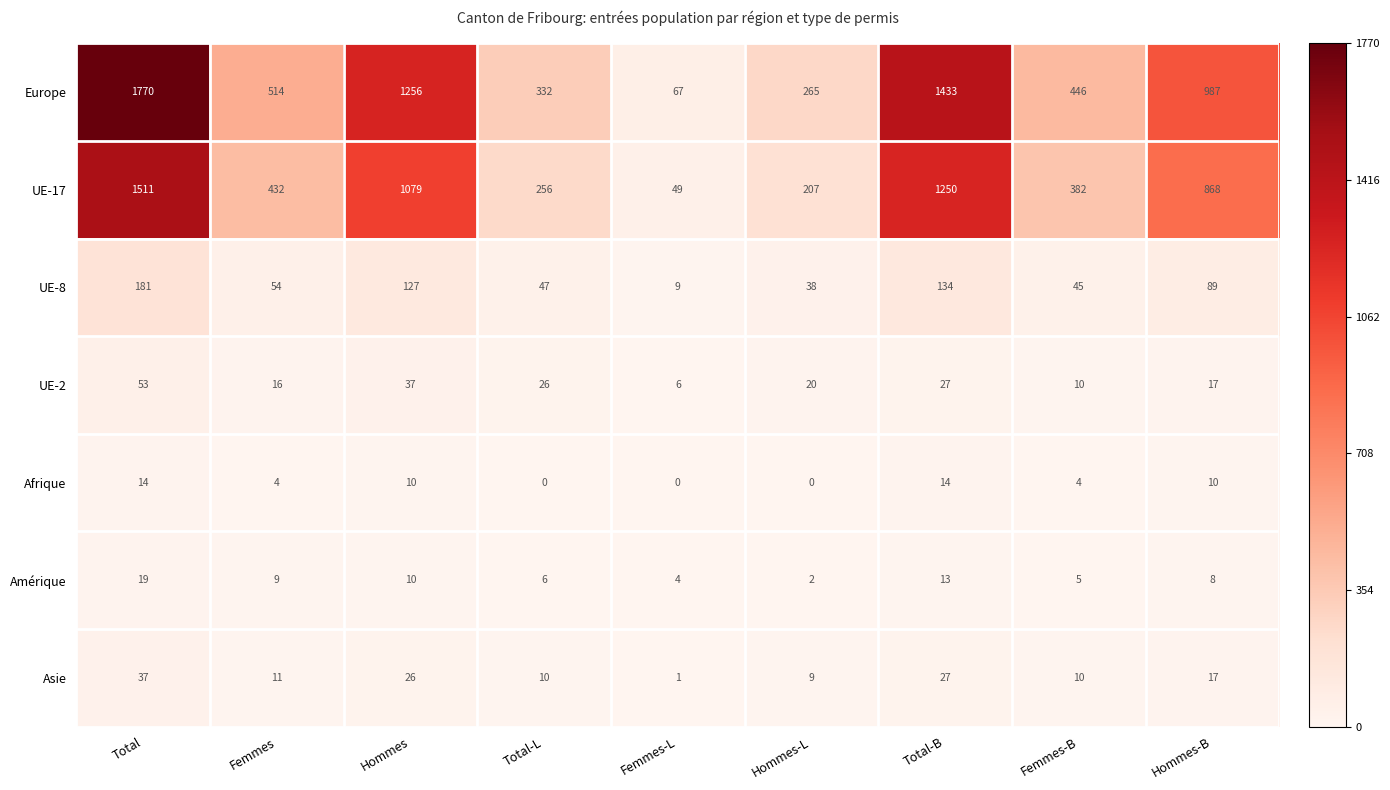

The value of UE-2 at Hommes-B is 17. True or false?

True